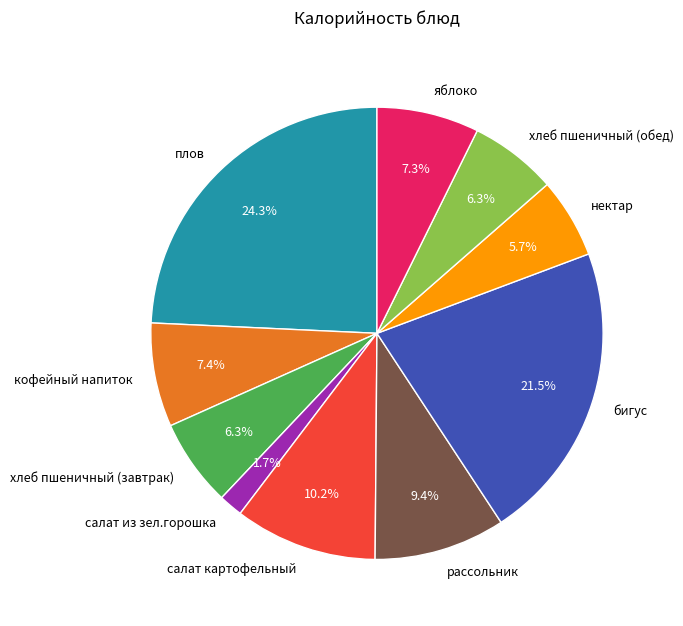

What is the largest slice in the pie chart?

плов